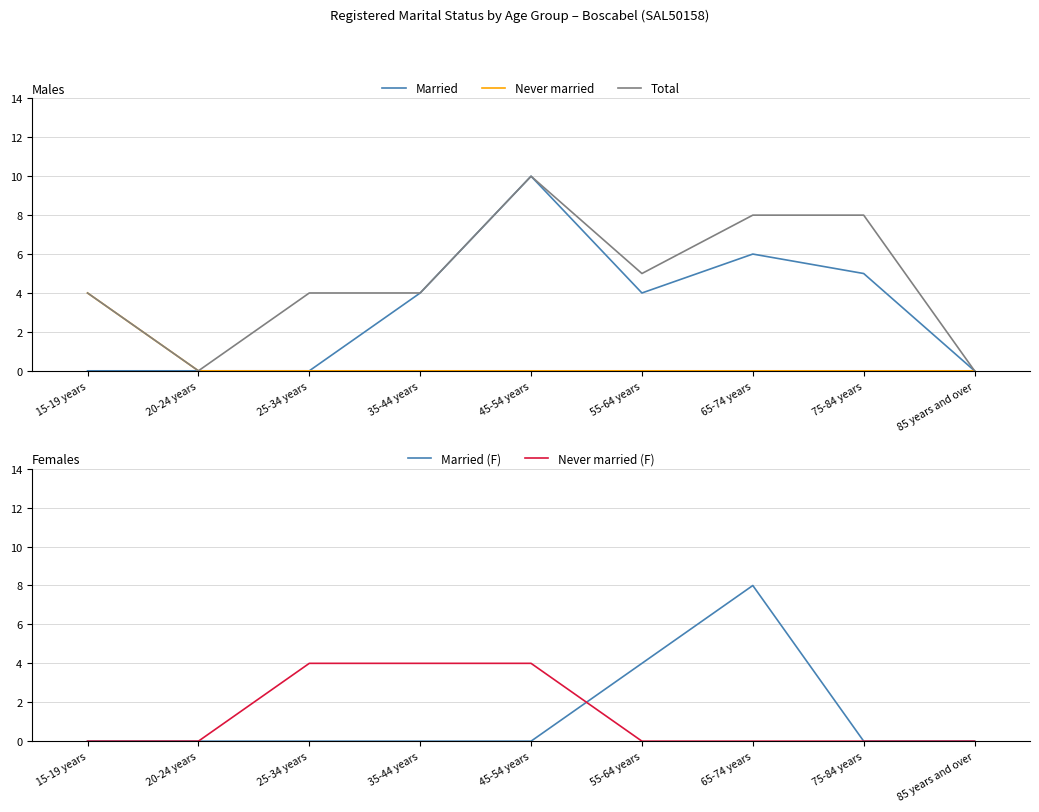

Does the chart have visible grid lines?

Yes